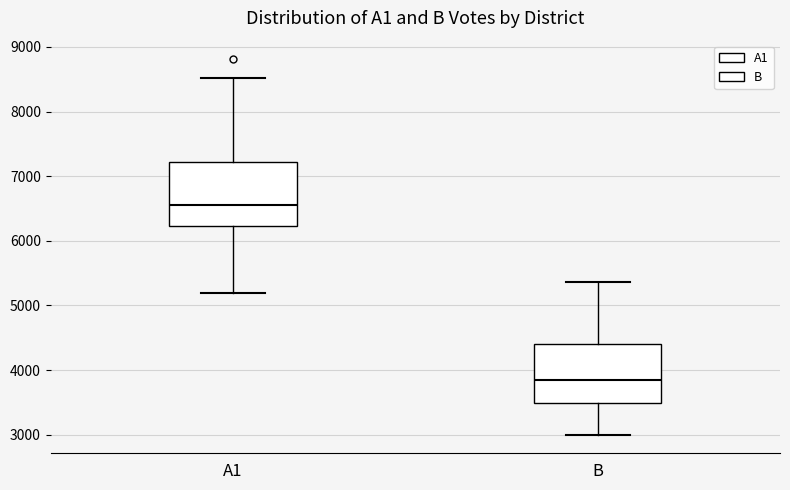

Reading left to right, read every box against the y-axis: the position of its median line, the range the box covers, and the ends of its whiskers. The values are not printed on the chart, so give them approximately, as read against the axis.

A1: median 6600, box 6200 to 7200, whiskers 5200 to 8500
B: median 3800, box 3500 to 4400, whiskers 3000 to 5400